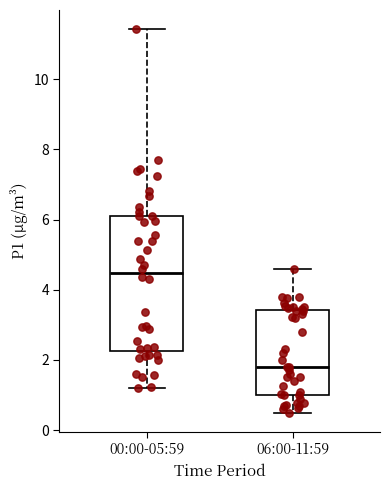

Reading left to right, read every box against the y-axis: the position of its median line, the range the box covers, and the ends of its whiskers. The values are not printed on the chart, so give them approximately, as read against the axis.

00:00-05:59: median 4.4, box 2.2 to 6.2, whiskers 1.2 to 11.4
06:00-11:59: median 1.8, box 1.0 to 3.4, whiskers 0.6 to 4.6